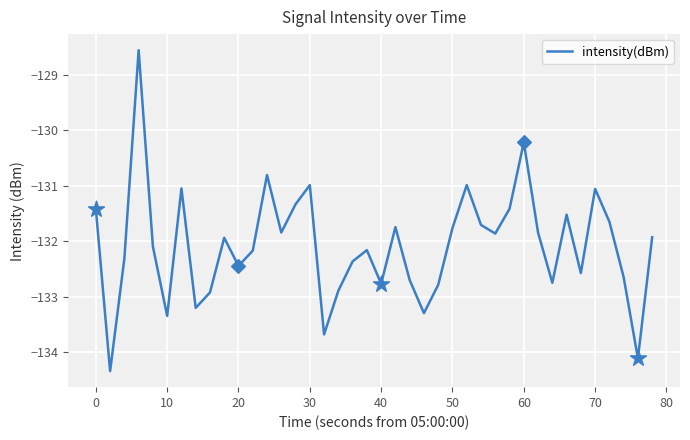

What is the greatest value displayed?

-128.6